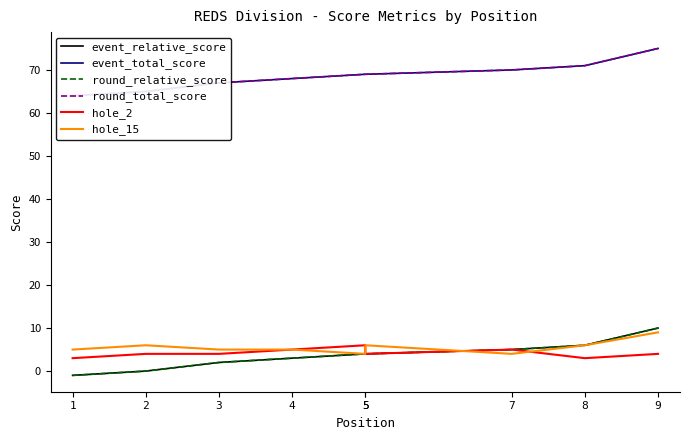

Count the hole_15 values in the range 5 to 6.

6